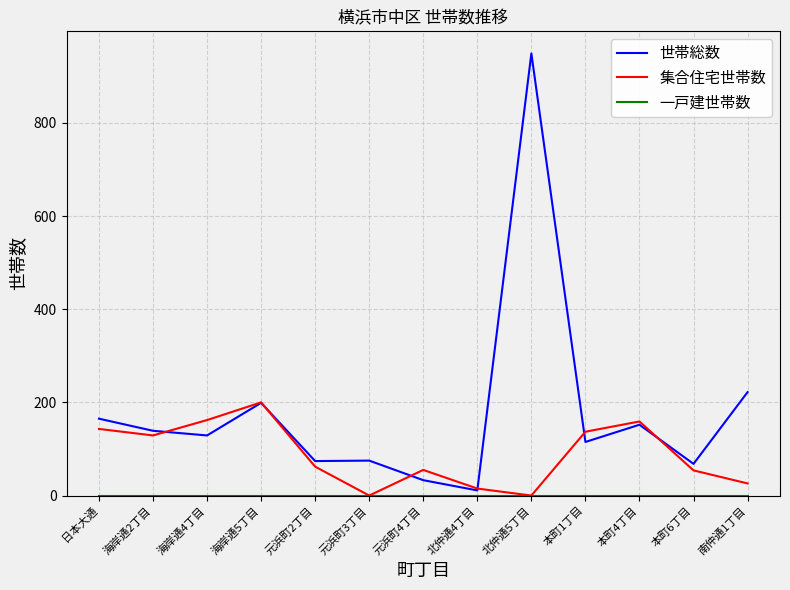

What is the total value across all series at 日本大通?

308